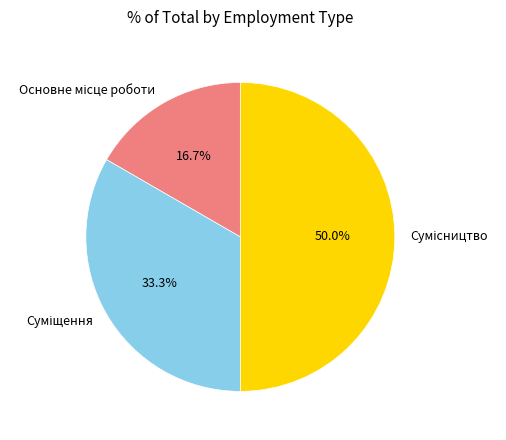

To the nearest percent, what is the combined percentage of Суміщення and Сумісництво?

83%